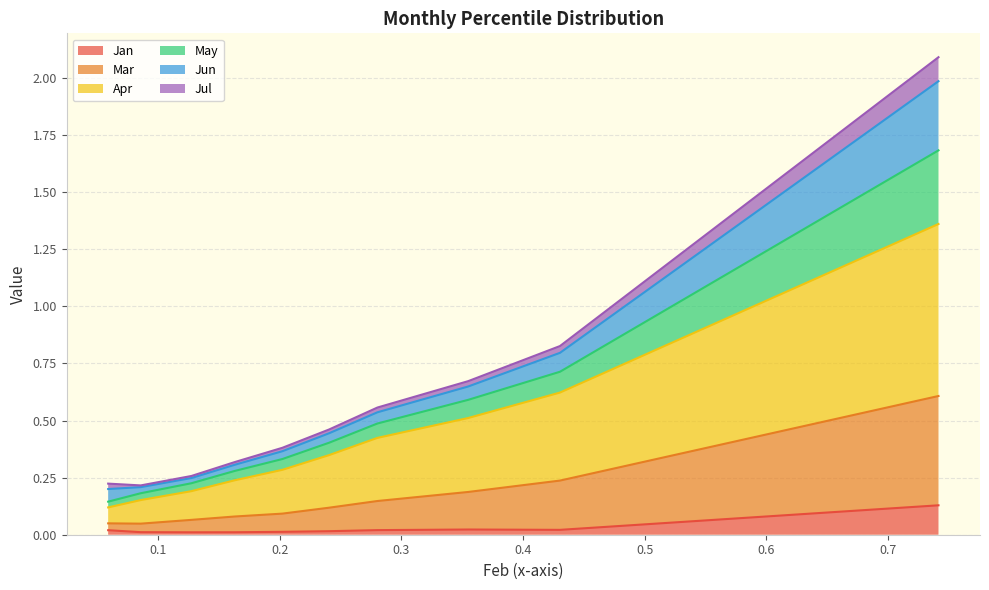

True or false: Apr has more than 0 points higher than both neighbors.

False